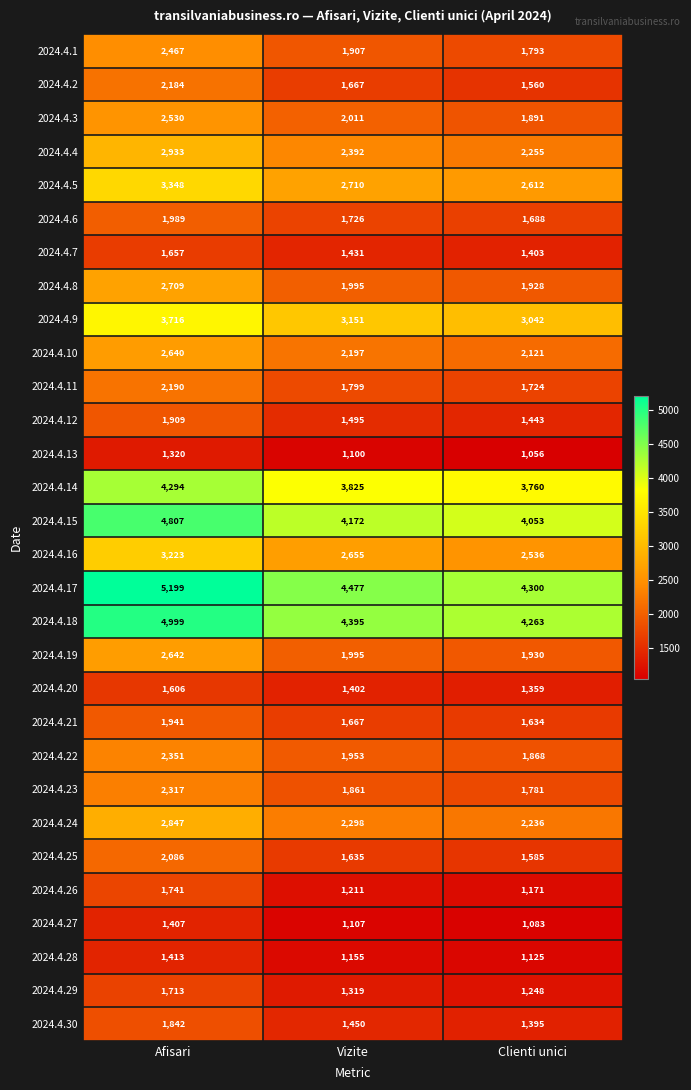

Rank the series by their maximum value, from highest to lowest.

2024.4.17, 2024.4.18, 2024.4.15, 2024.4.14, 2024.4.9, 2024.4.5, 2024.4.16, 2024.4.4, 2024.4.24, 2024.4.8, 2024.4.19, 2024.4.10, 2024.4.3, 2024.4.1, 2024.4.22, 2024.4.23, 2024.4.11, 2024.4.2, 2024.4.25, 2024.4.6, 2024.4.21, 2024.4.12, 2024.4.30, 2024.4.26, 2024.4.29, 2024.4.7, 2024.4.20, 2024.4.28, 2024.4.27, 2024.4.13